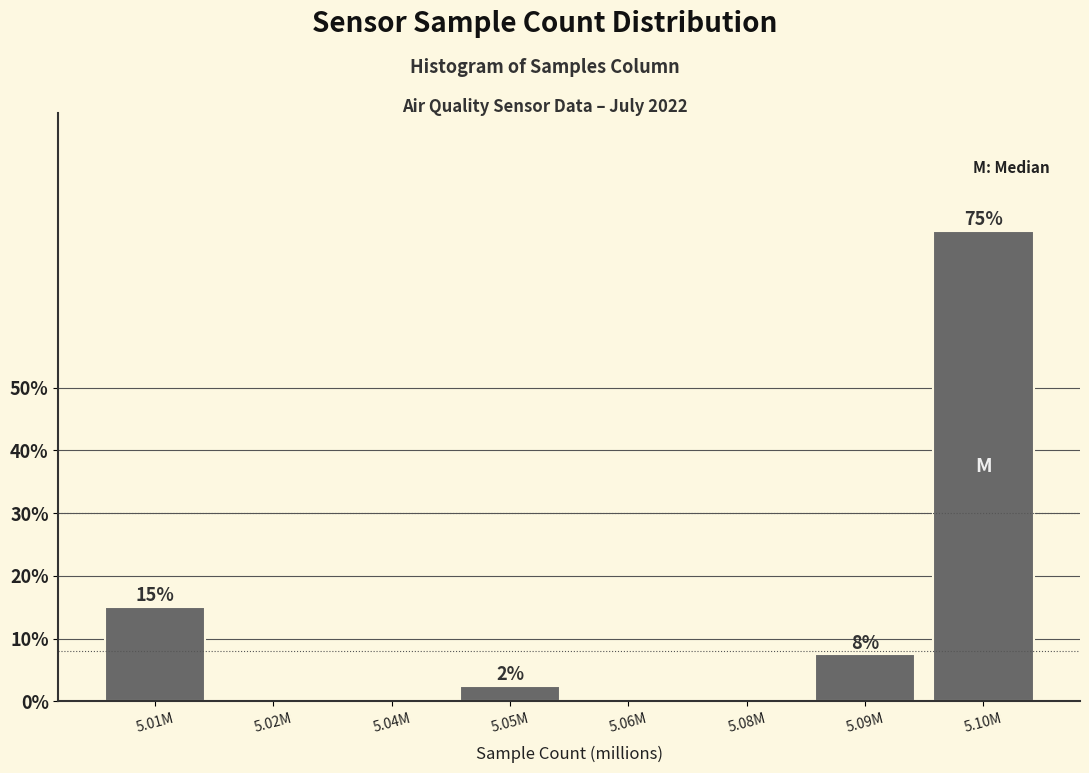

The value at 5.10M is 130.8. True or false?

False